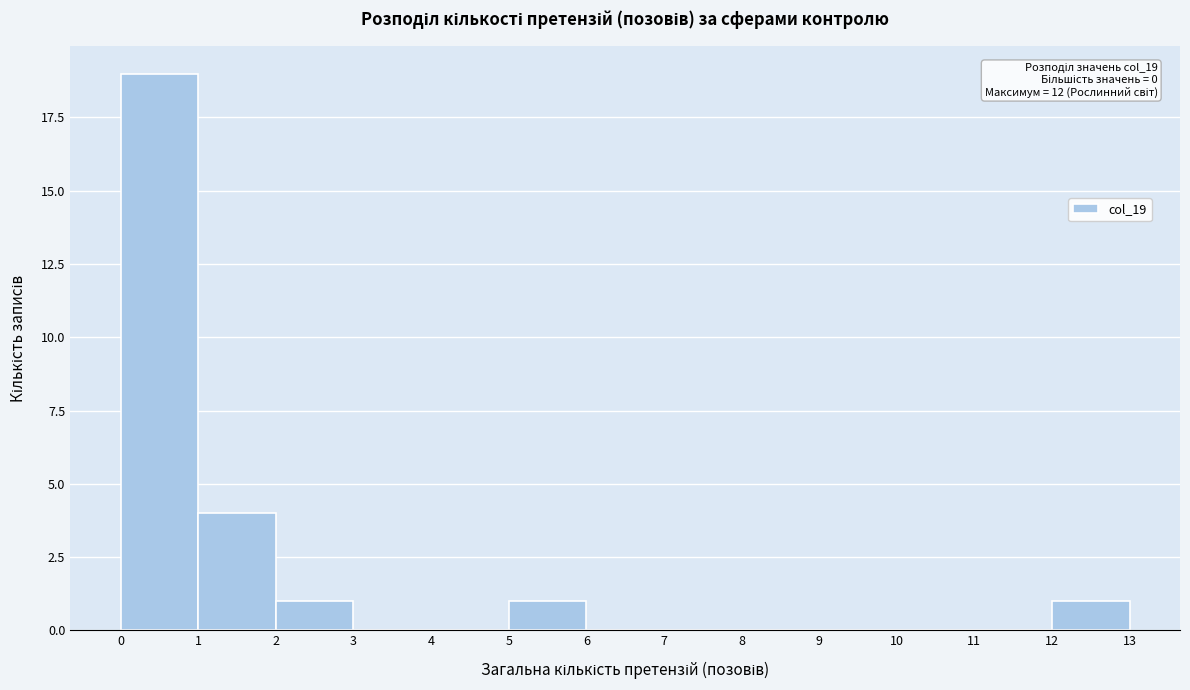

Over which range of the x-axis is the bar tallest?

0 to 1